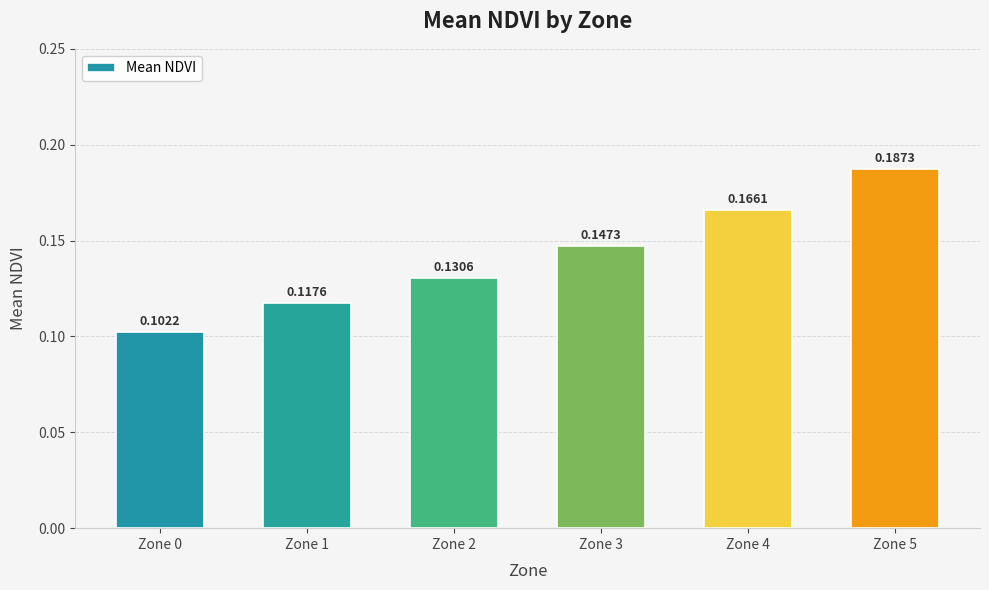

Rank the categories by value from highest to lowest.

Zone 5, Zone 4, Zone 3, Zone 2, Zone 1, Zone 0